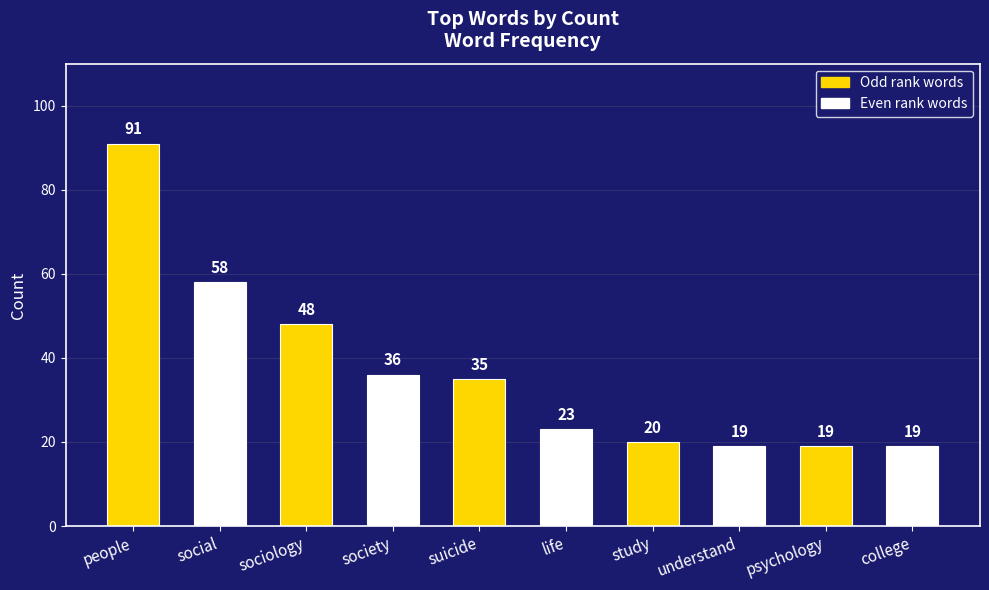

Are the bars grouped side by side (vs. stacked)?

No